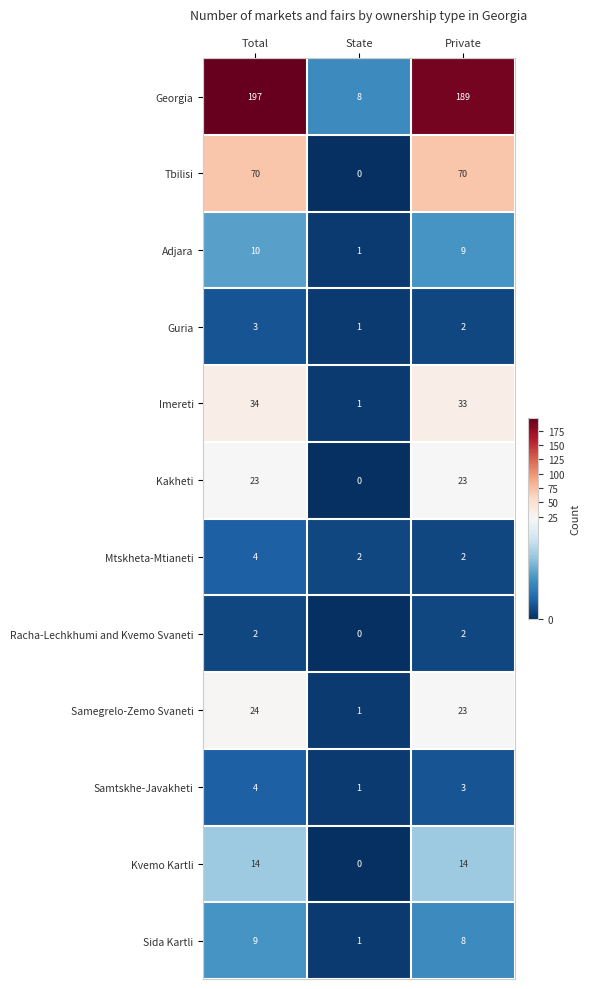

How many distinct data groups are displayed?

12